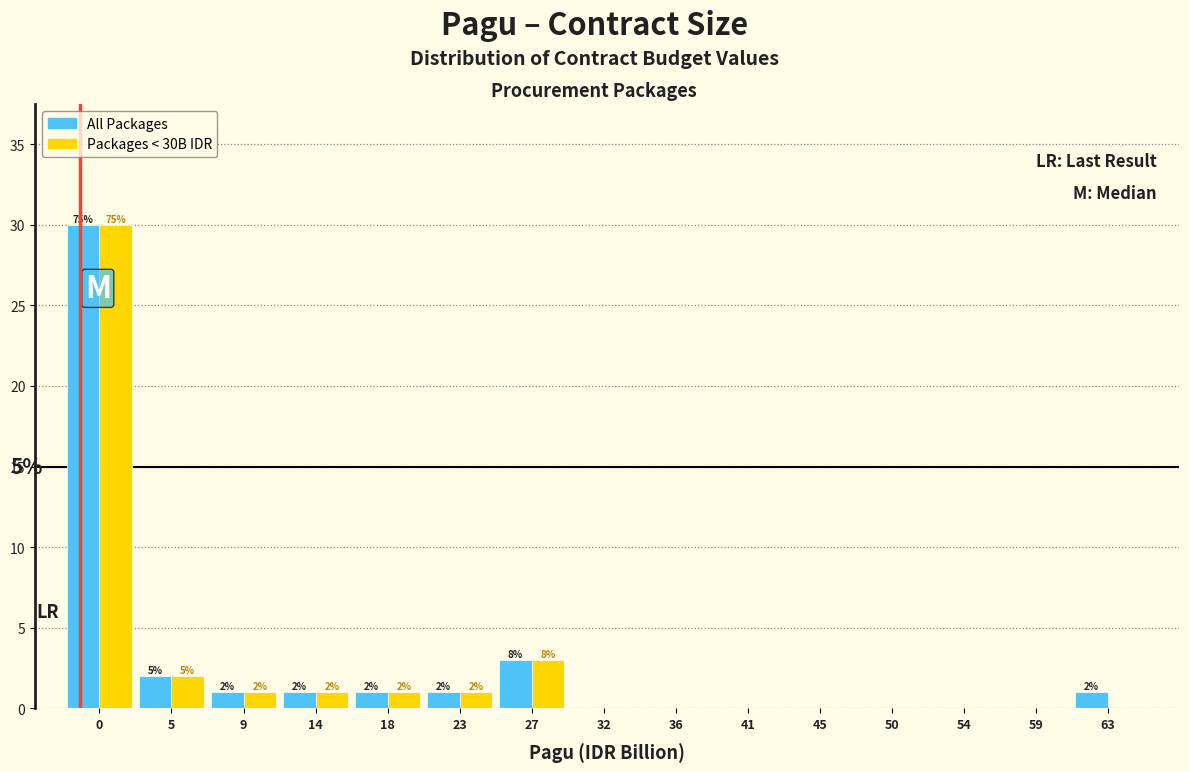

Reading left to right, what are all the values shown in this chart?

All Packages: 0=30	5=2	9=1	14=1	18=1	23=1	27=3	32=0	36=0	41=0	45=0	50=0	54=0	59=0	63=1
Packages < 30B IDR: 0=30	5=2	9=1	14=1	18=1	23=1	27=3	32=0	36=0	41=0	45=0	50=0	54=0	59=0	63=0